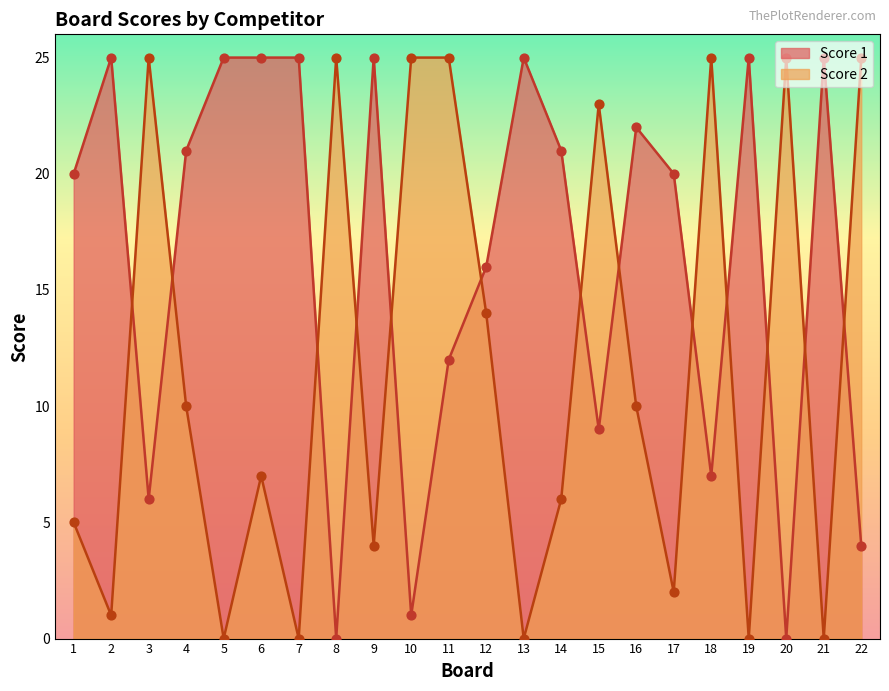

Which series has the widest spread of Y values?

Score 1